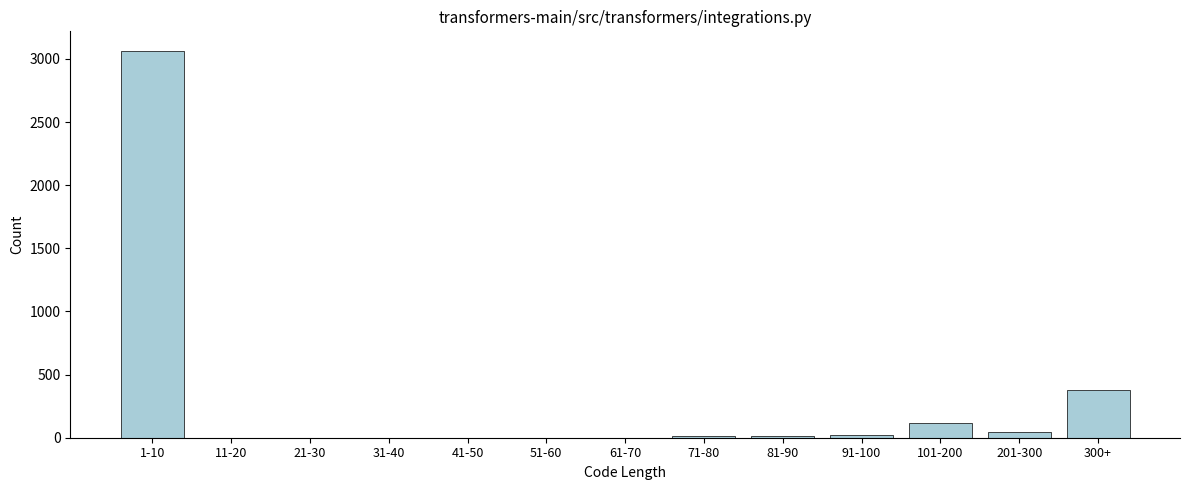

At which label is the value closest to 1532?

300+